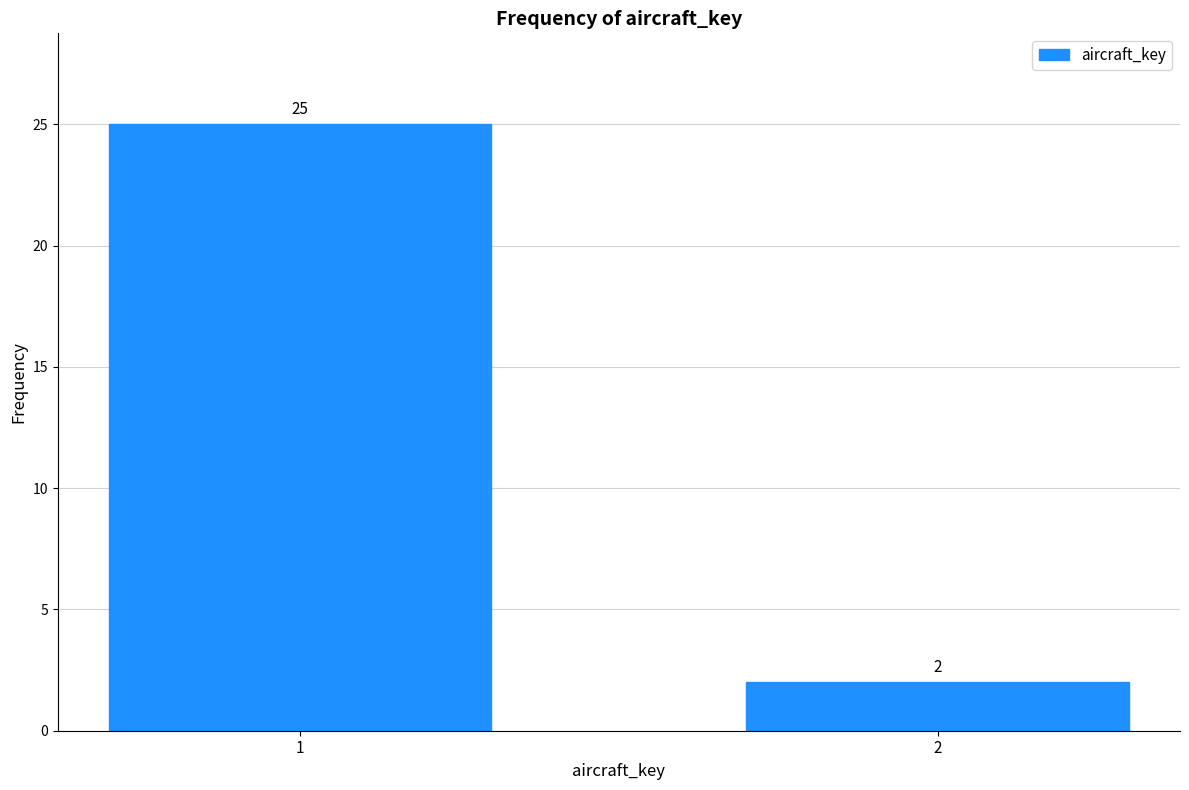

Reading left to right, transcribe all the data shown in this chart.

25	2